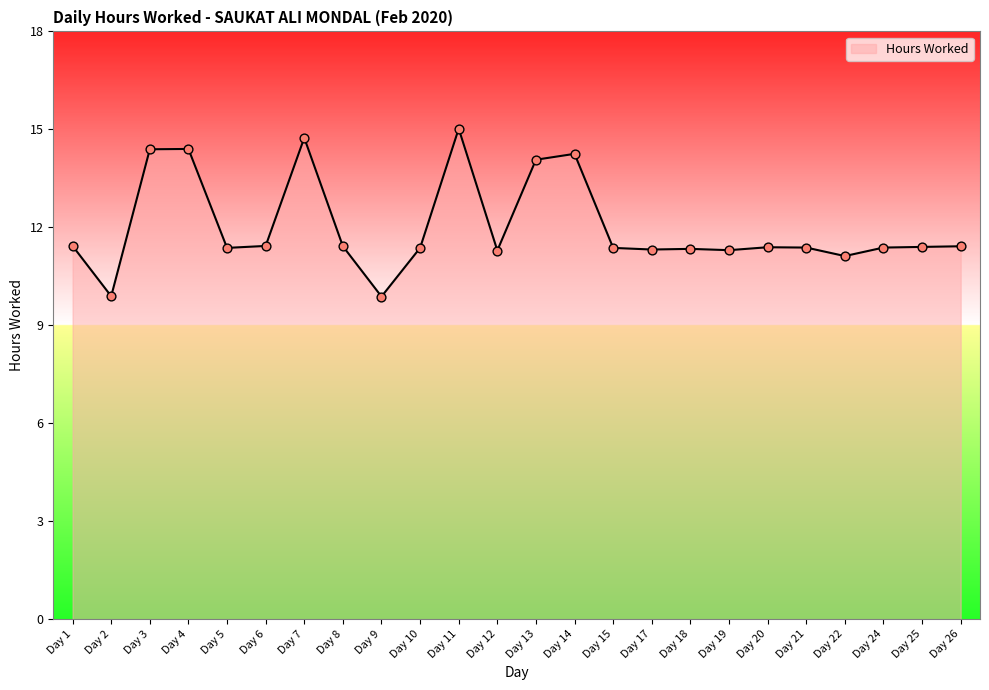

Approximately how many times larger is the value at Day 20 compared to Day 17?

1.0